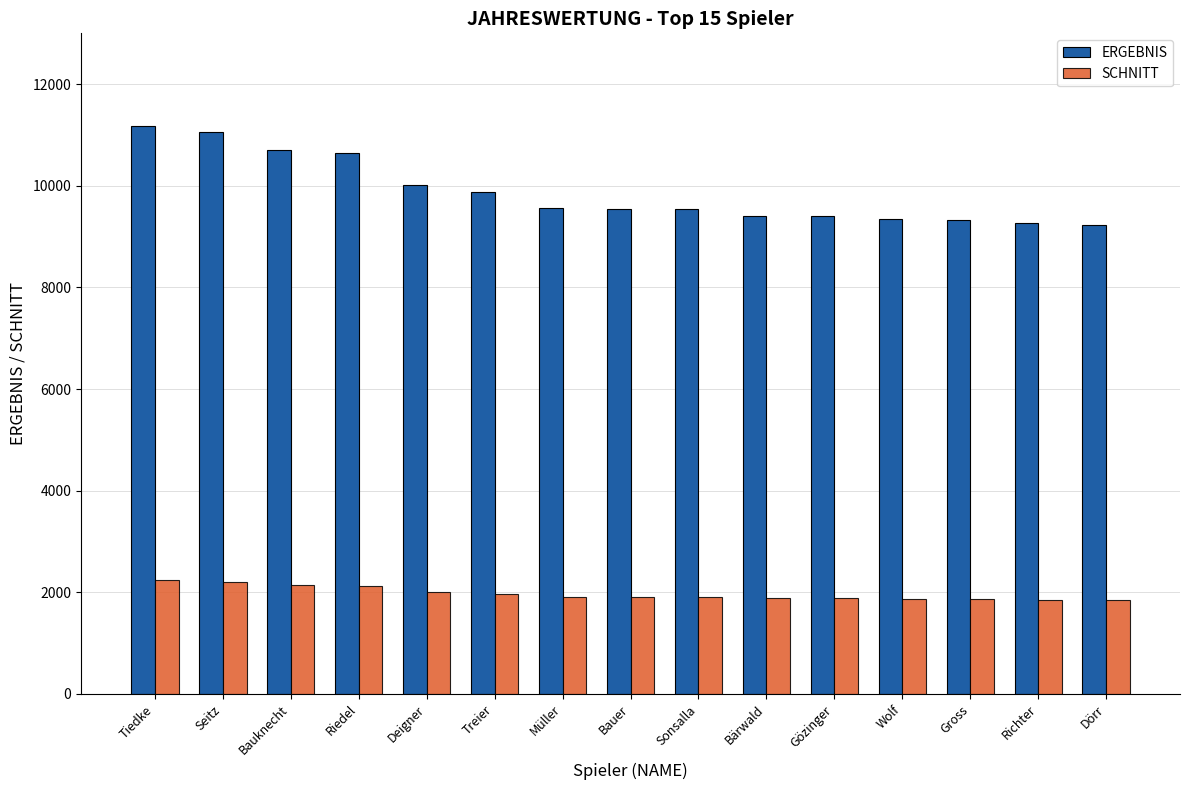

True or false: ERGEBNIS has a value of 9548 at Bauer.

True